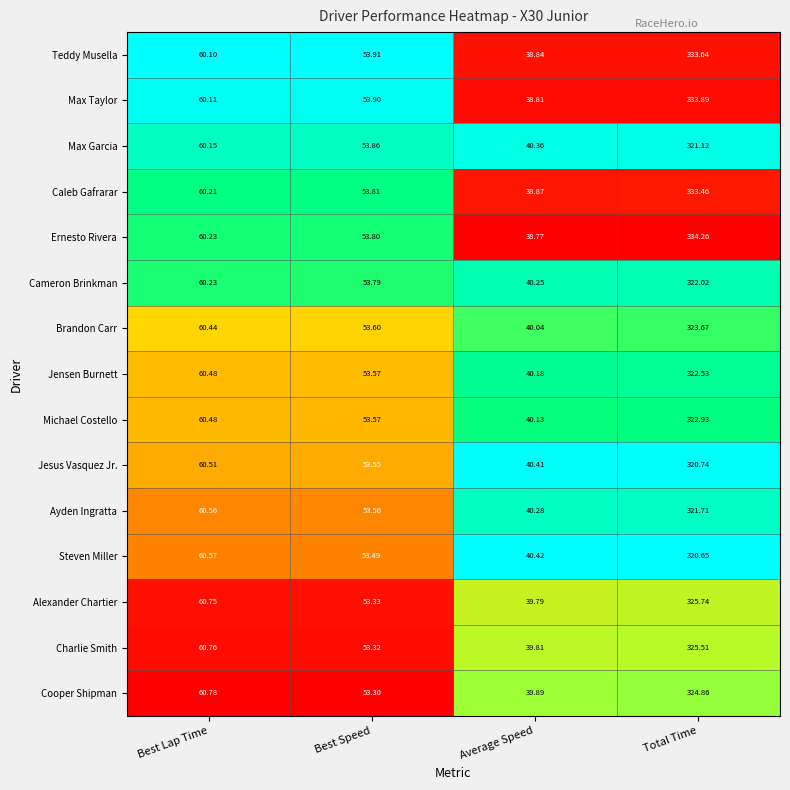

At which label does Michael Costello first exceed 60?

Best Lap Time